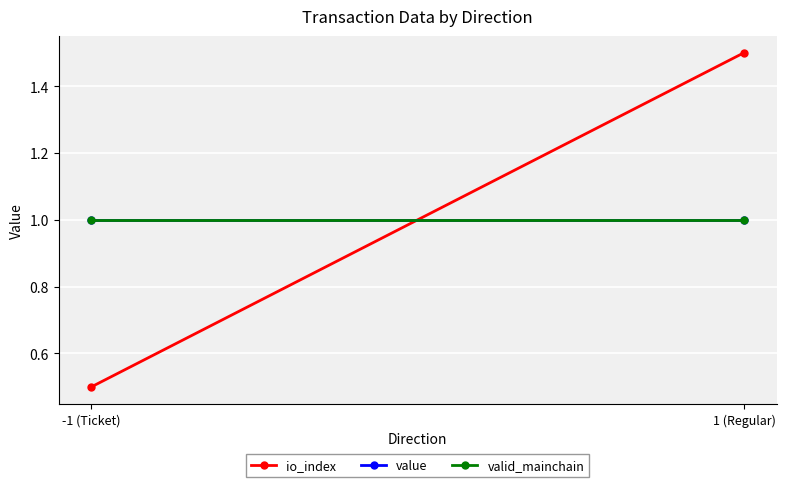

Is it true that valid_mainchain equals 1.0 at 1 (Regular)?

True